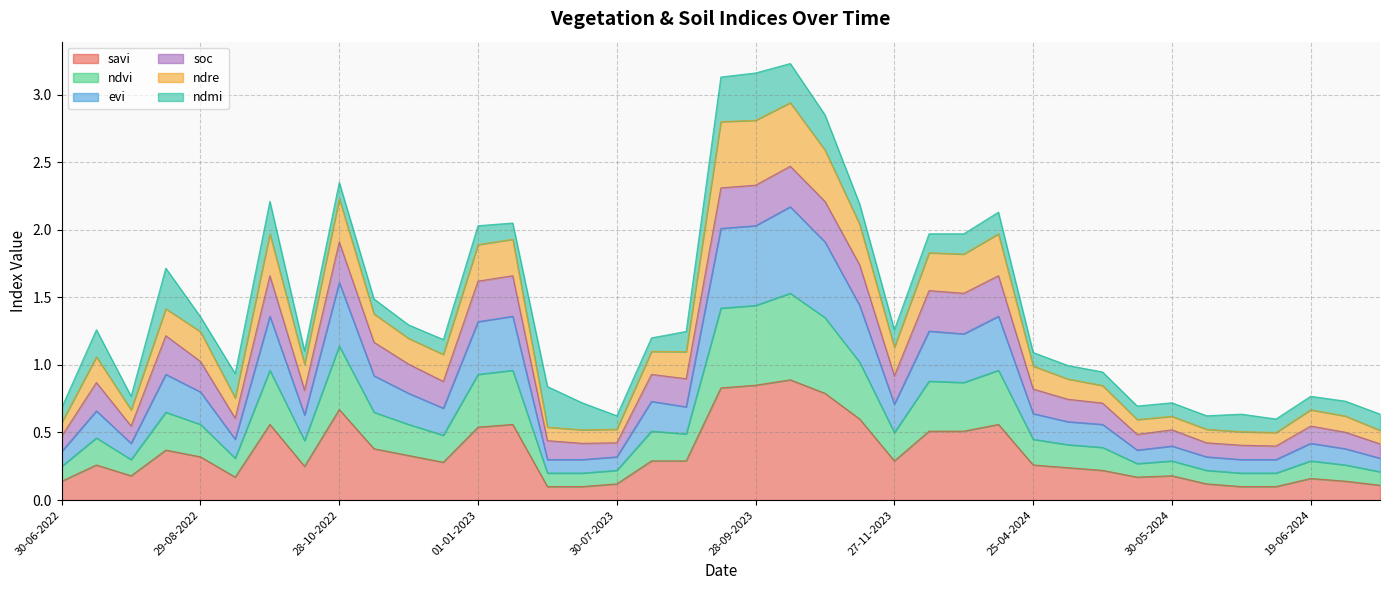

At which category does ndre reach its first local valley?

30-07-2022